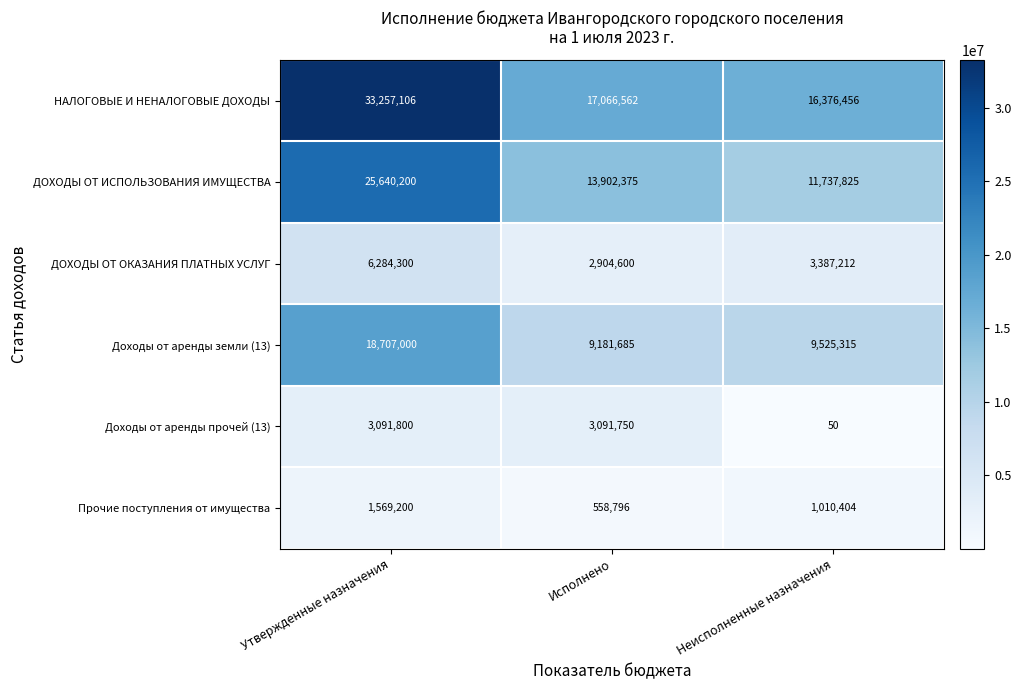

Rank the series at Неисполненные назначения from highest to lowest value.

НАЛОГОВЫЕ И НЕНАЛОГОВЫЕ ДОХОДЫ, ДОХОДЫ ОТ ИСПОЛЬЗОВАНИЯ ИМУЩЕСТВА, Доходы от аренды земли (13), ДОХОДЫ ОТ ОКАЗАНИЯ ПЛАТНЫХ УСЛУГ, Прочие поступления от имущества, Доходы от аренды прочей (13)